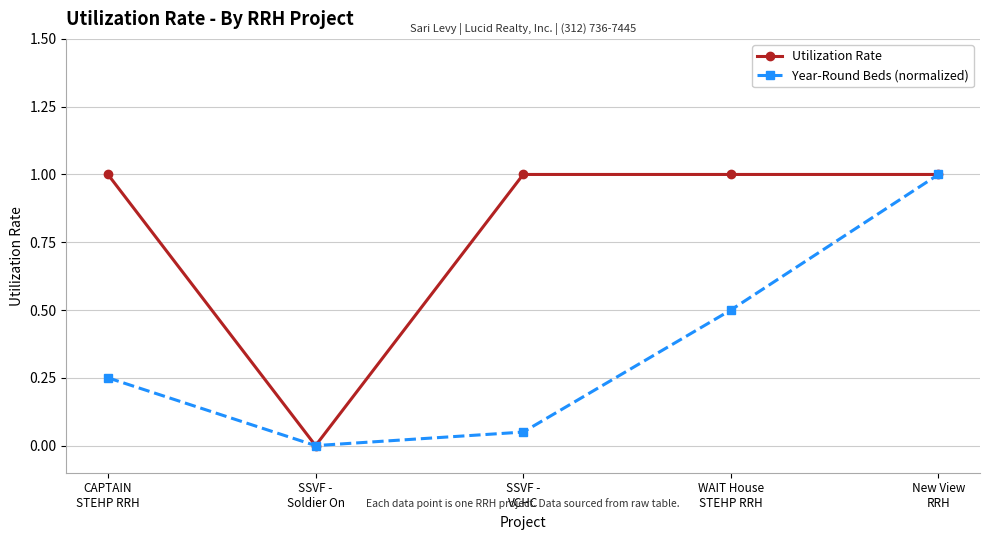

At which category does Utilization Rate reach its first local valley?

SSVF -
Soldier On